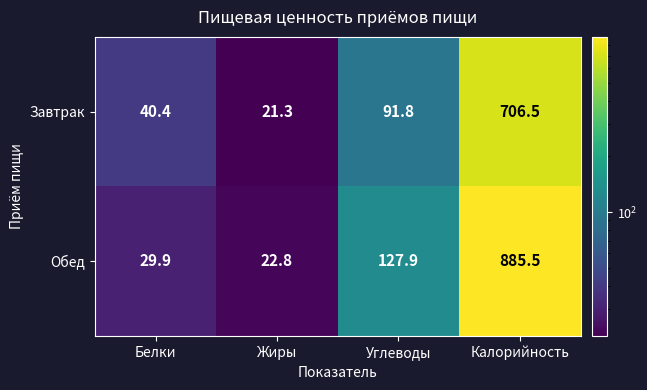

Rank the series by their average value, from highest to lowest.

Обед, Завтрак